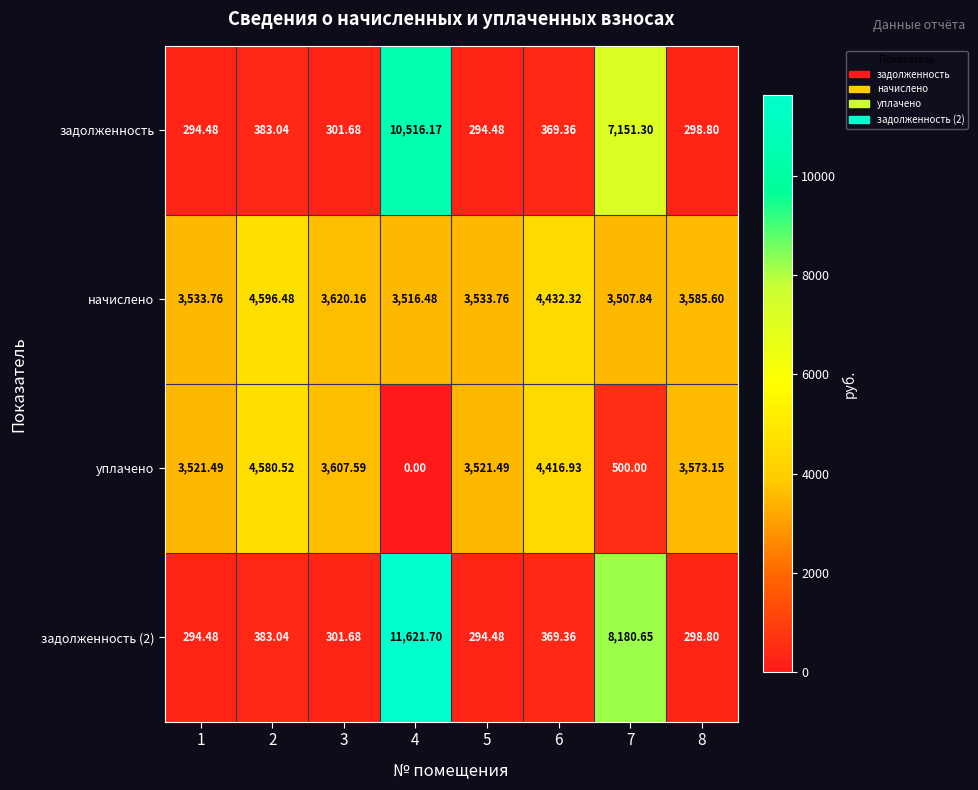

Which series has the largest total across all categories?

начислено